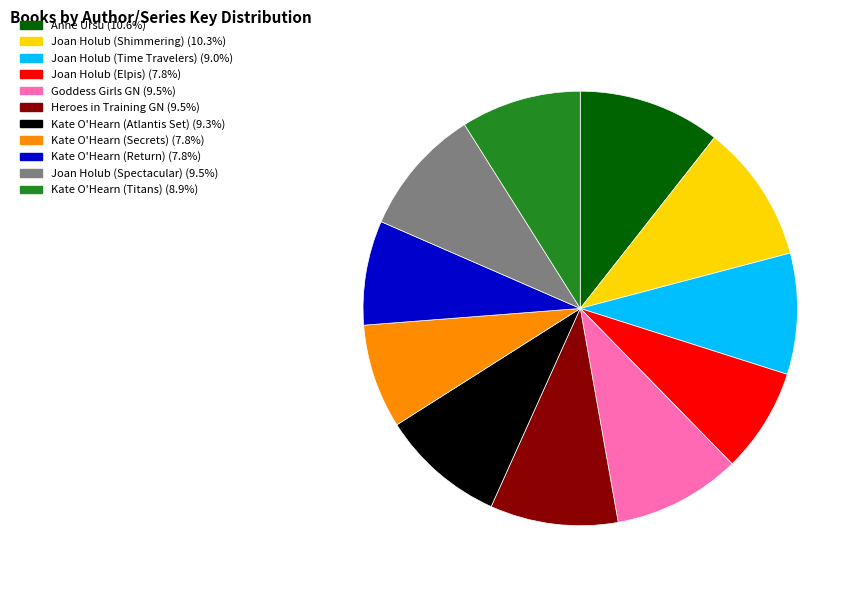

Is there a majority slice in this chart?

No